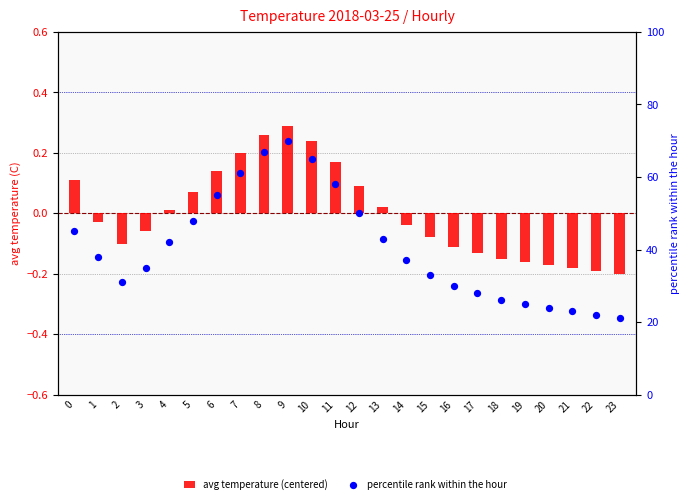

Which series has the largest total across all categories?

percentile rank within the hour